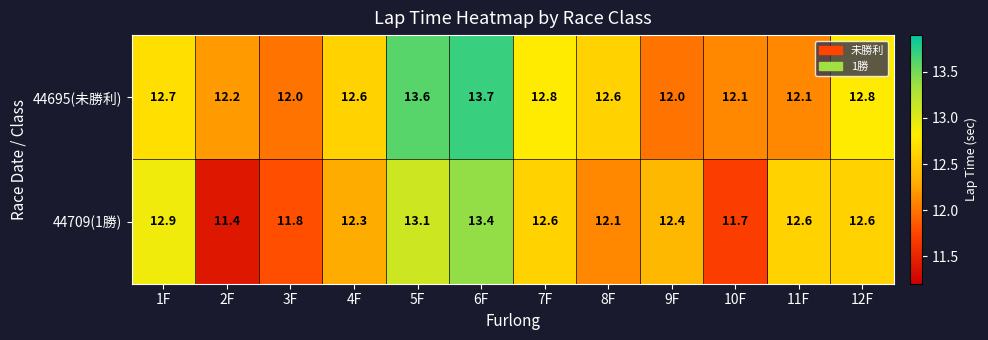

True or false: 44695(未勝利) has a value of 12.8 at 12F.

True